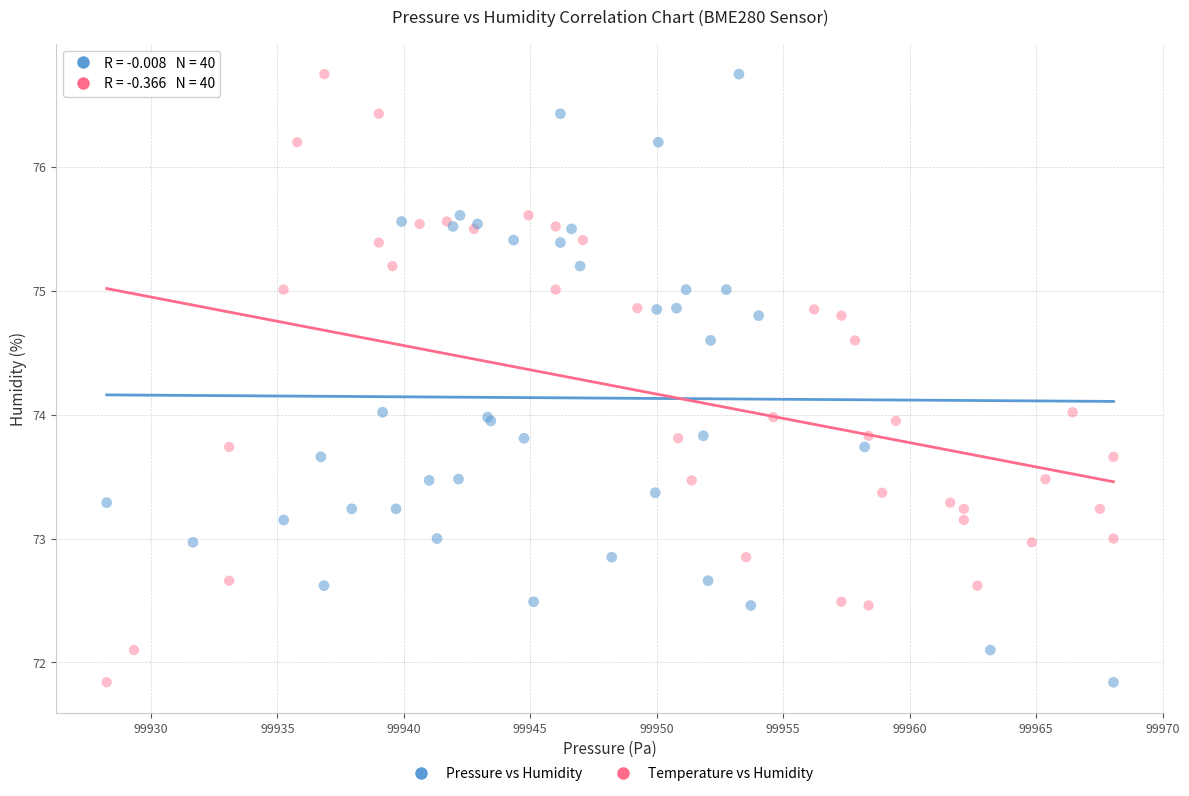

What are all the series names shown in the legend?

Pressure vs Humidity, Temperature vs Humidity